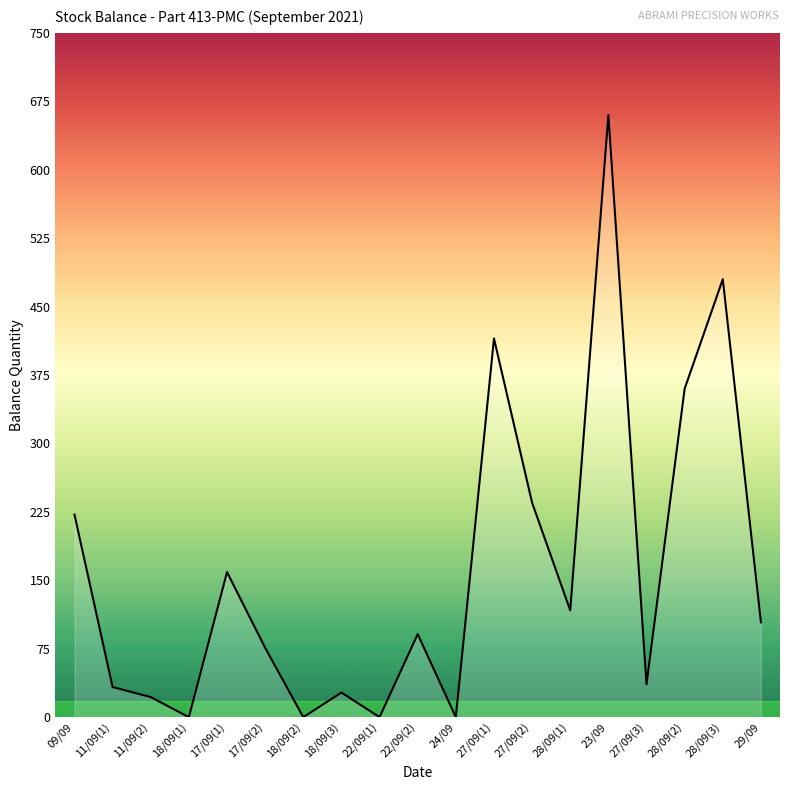

The value at 09/09 is 55. True or false?

False